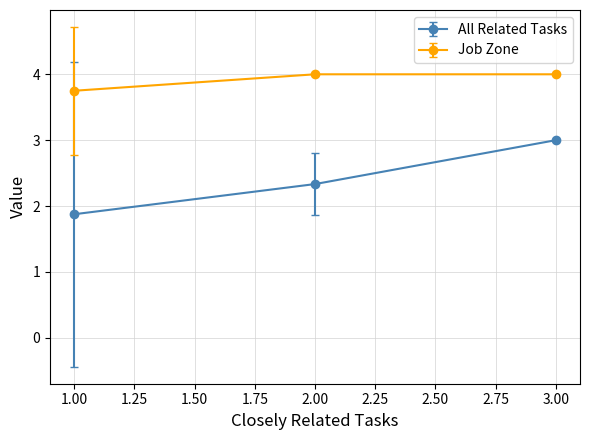

At which label does All Related Tasks reach its peak?

3.00